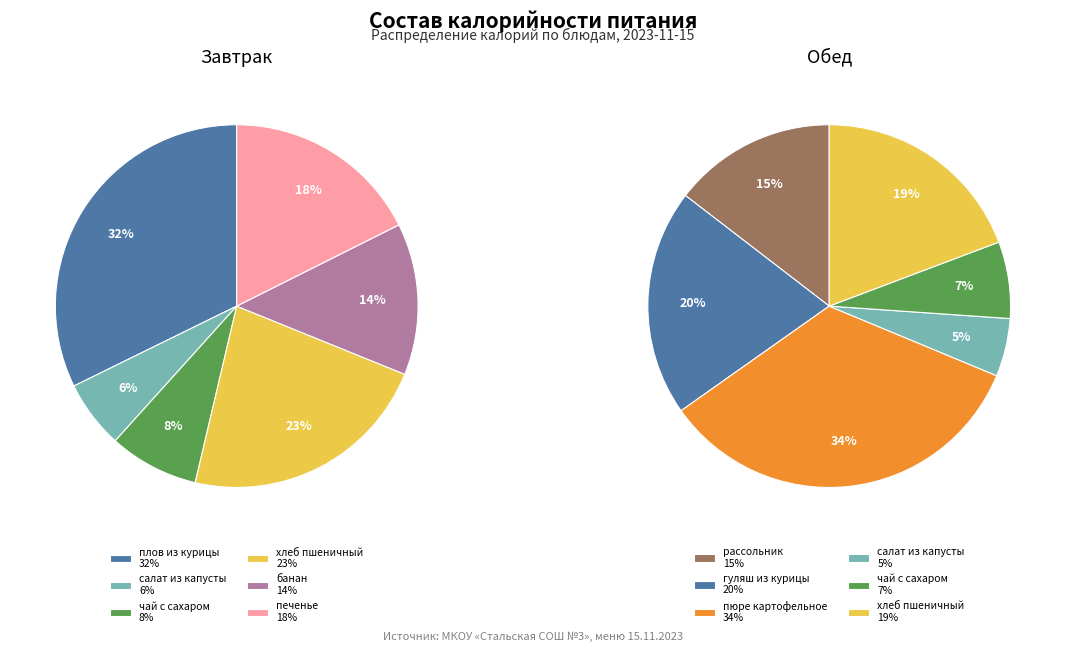

What is the spread (max minus min) of values at чай с сахаром?

225.2